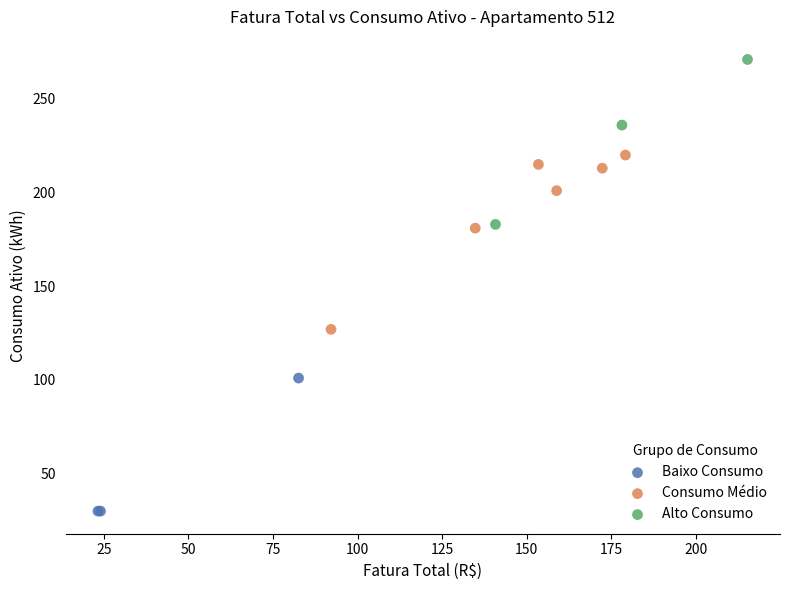

Which series reaches the minimum Y coordinate?

Baixo Consumo